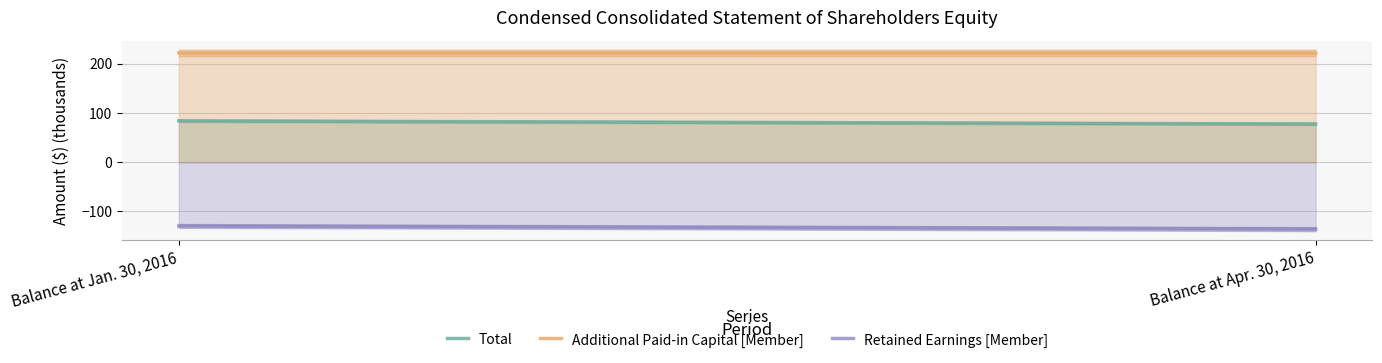

Reading left to right, what are all the values shown in this chart?

Total: Balance at Jan. 30, 2016=84.0	Balance at Apr. 30, 2016=77.6
Additional Paid-in Capital [Member]: Balance at Jan. 30, 2016=222.0	Balance at Apr. 30, 2016=222.0
Retained Earnings [Member]: Balance at Jan. 30, 2016=-129.6	Balance at Apr. 30, 2016=-136.0